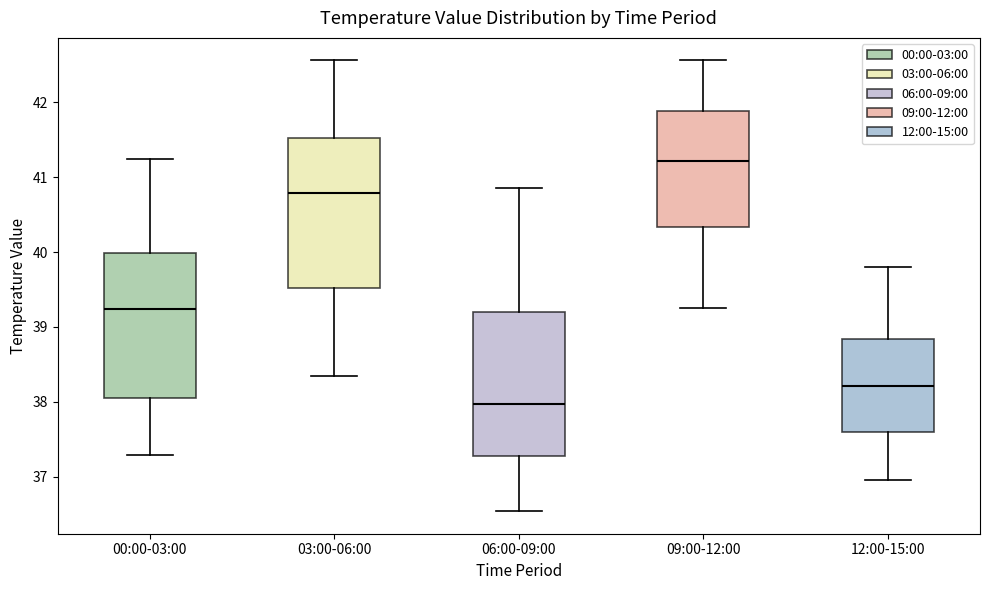

Reading left to right, transcribe this box plot: for each box, give where its median line is, the range the box spans, and where its two whiskers end, as read against the y-axis. The values are not printed on the chart, so give them approximately, as read against the axis.

00:00-03:00: median 39.2, box 38.1 to 40.0, whiskers 37.3 to 41.3
03:00-06:00: median 40.8, box 39.5 to 41.5, whiskers 38.3 to 42.6
06:00-09:00: median 38.0, box 37.3 to 39.2, whiskers 36.5 to 40.9
09:00-12:00: median 41.2, box 40.3 to 41.9, whiskers 39.3 to 42.6
12:00-15:00: median 38.2, box 37.6 to 38.8, whiskers 37.0 to 39.8